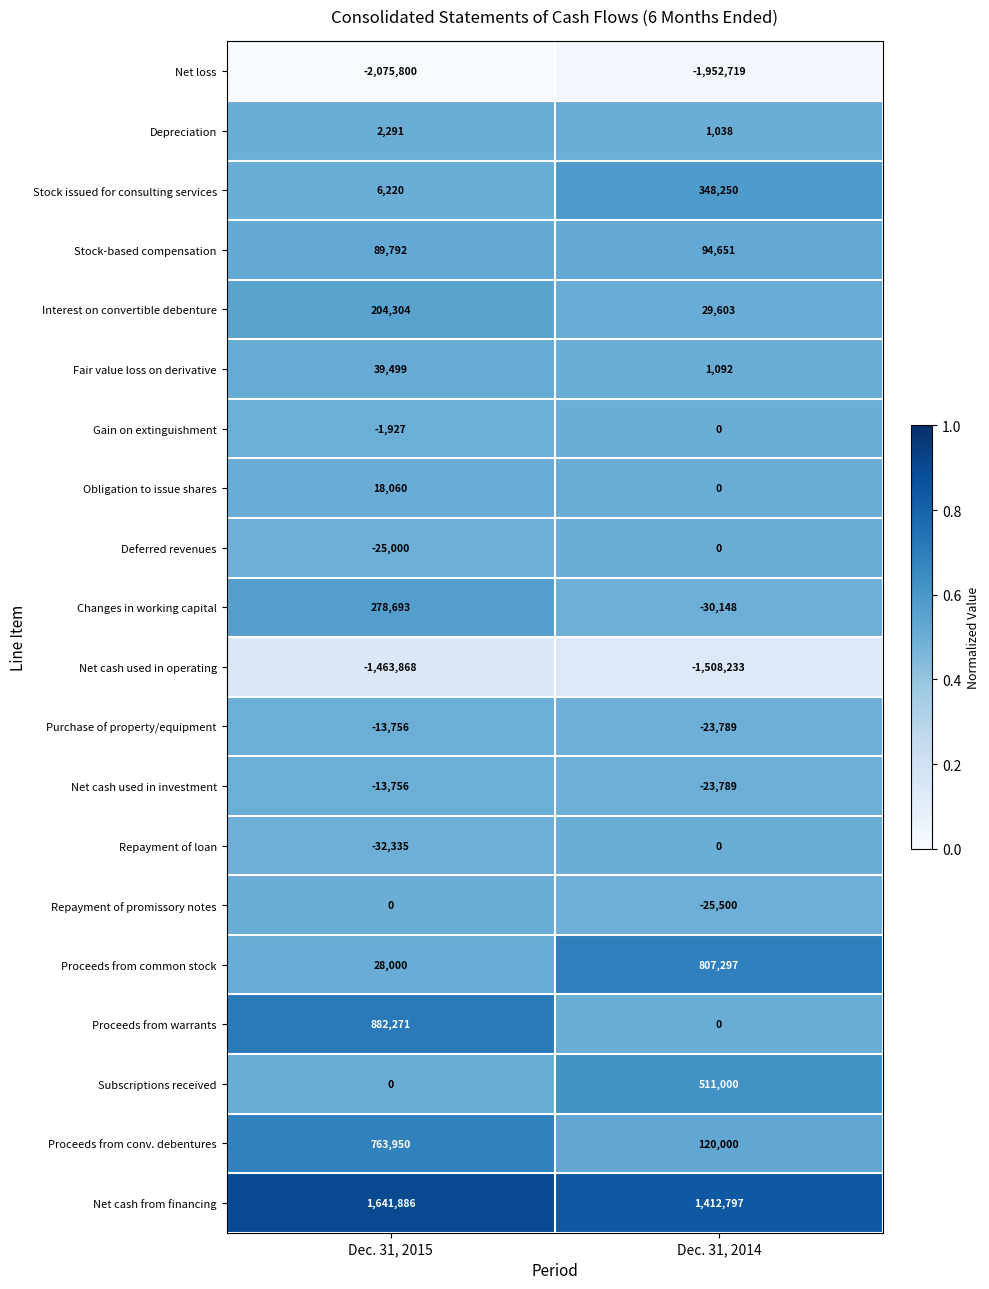

List the labels in order of Deferred revenues value, smallest first.

Dec. 31, 2015, Dec. 31, 2014